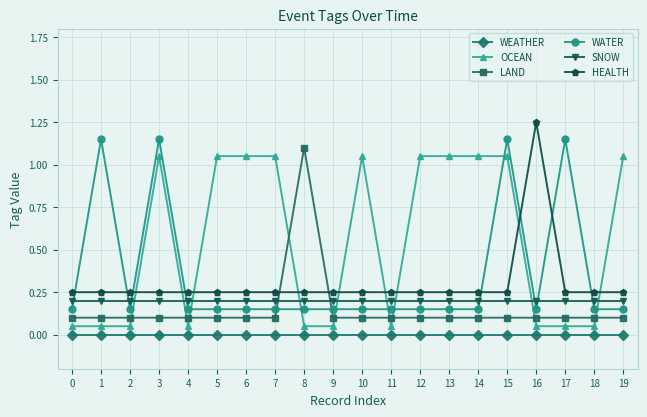

How many lines are shown in the chart?

6